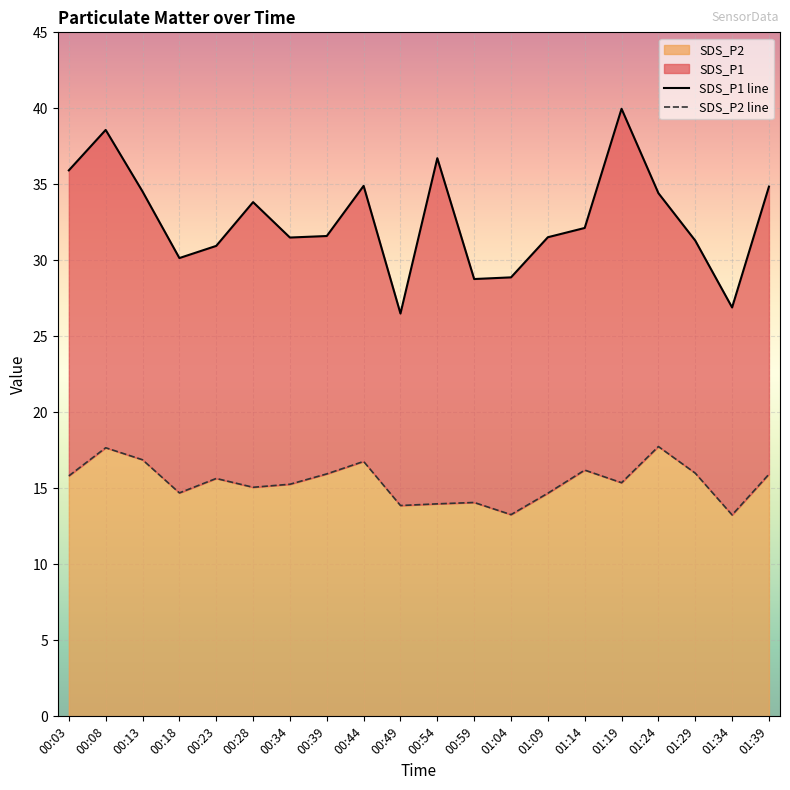

At which label is SDS_P2 closest to 15?

00:28